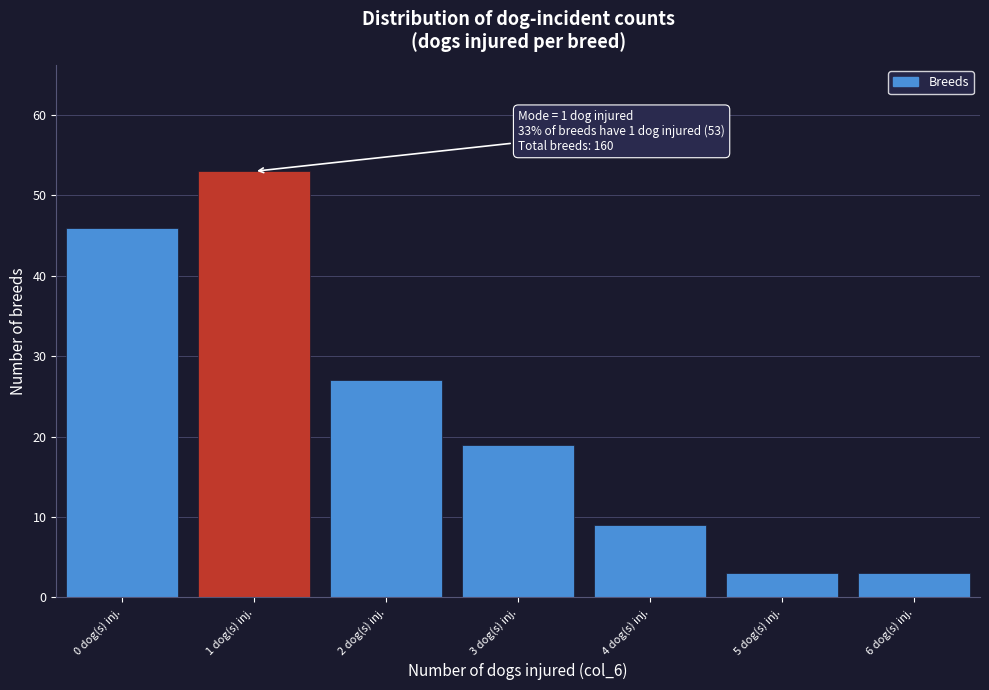

Over which range of the x-axis is the bar tallest?

0.5 to 1.5